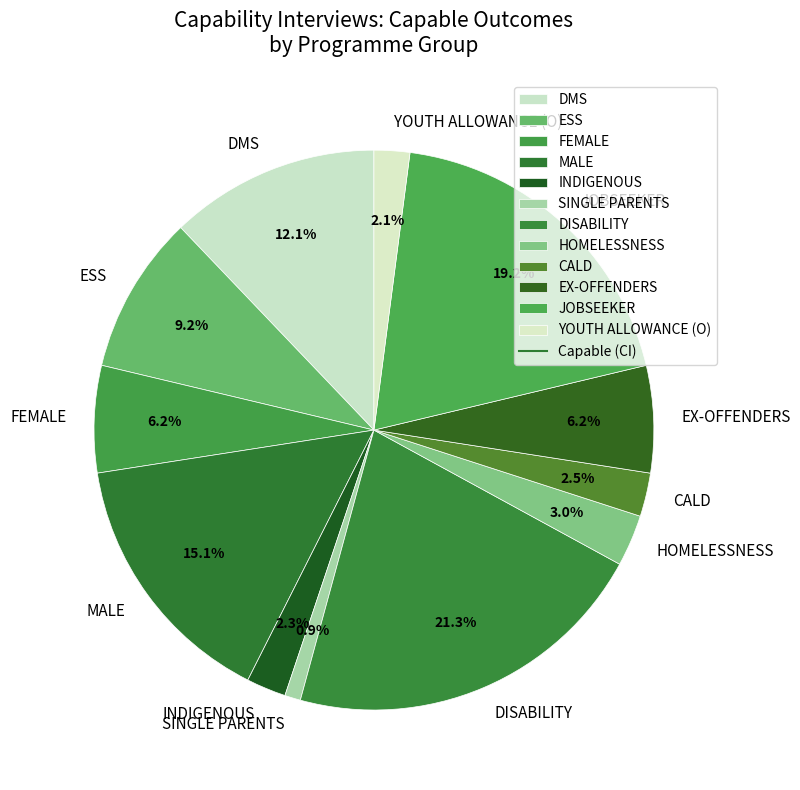

Which slice is the largest?

DISABILITY